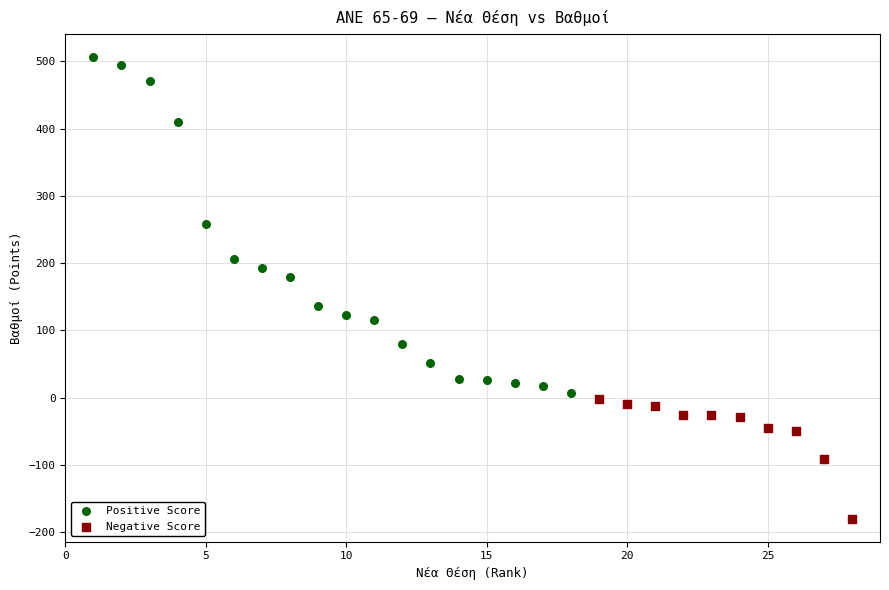

Which series contains the highest Y value?

Positive Score